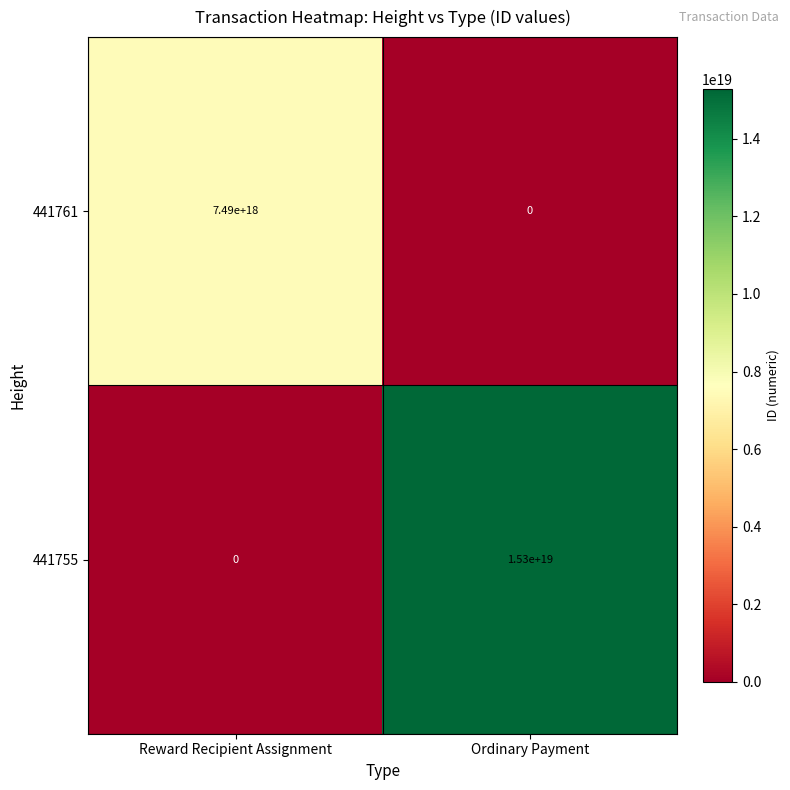

The 441761 series shows 4534358368555576832 at Reward Recipient Assignment. True or false?

False